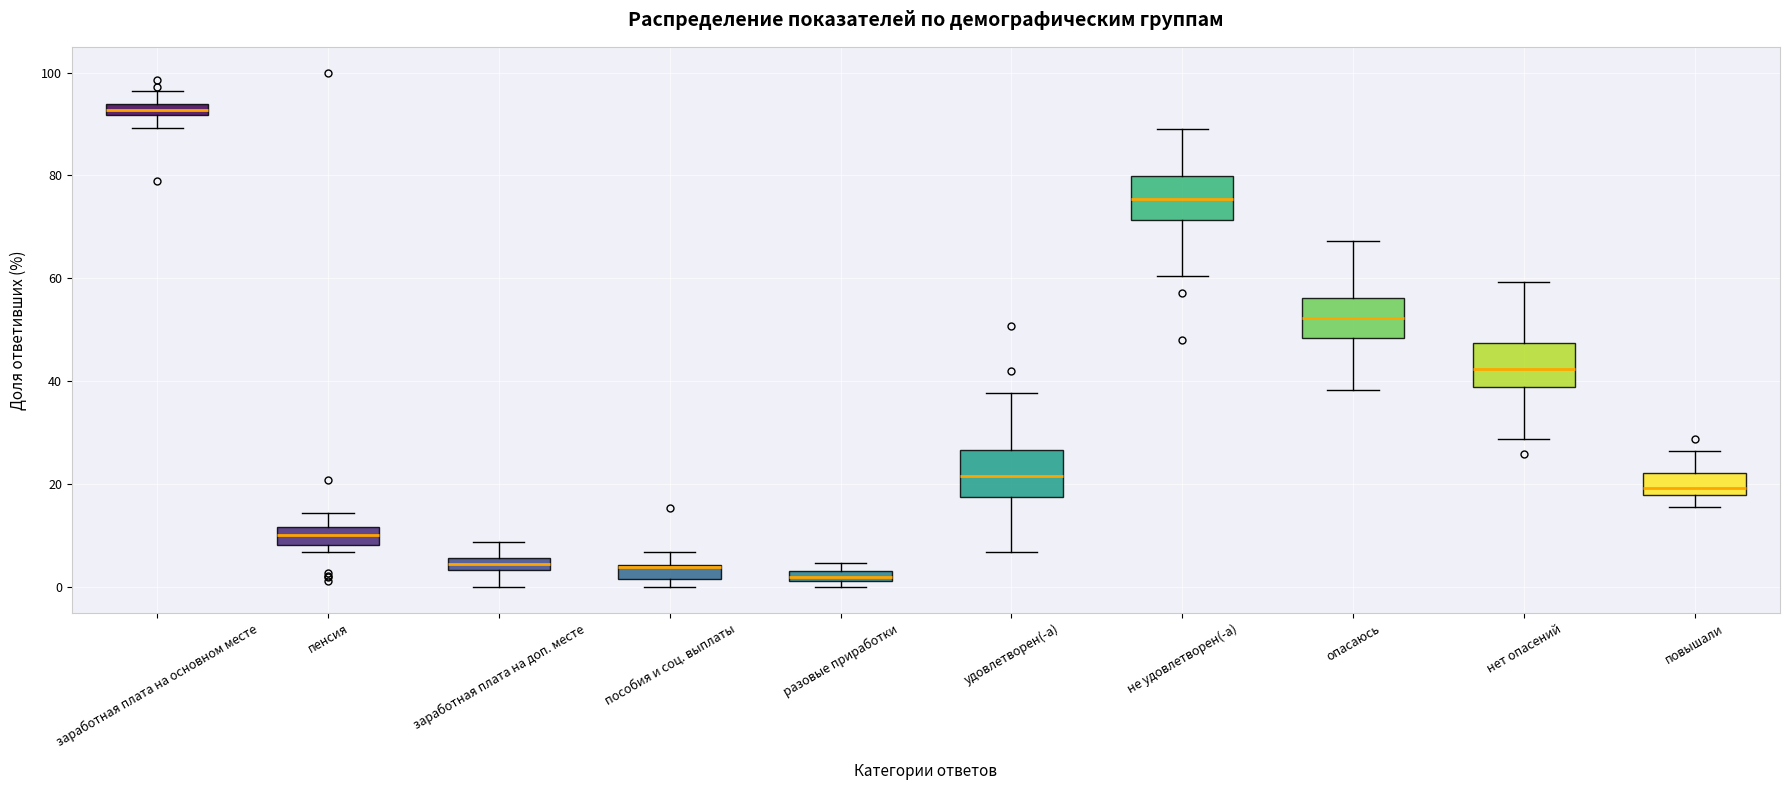

Where does the lower whisker of the box for удовлетворен(-а) end on the y-axis? The values are not printed on the chart, so give them approximately, as read against the axis.

6